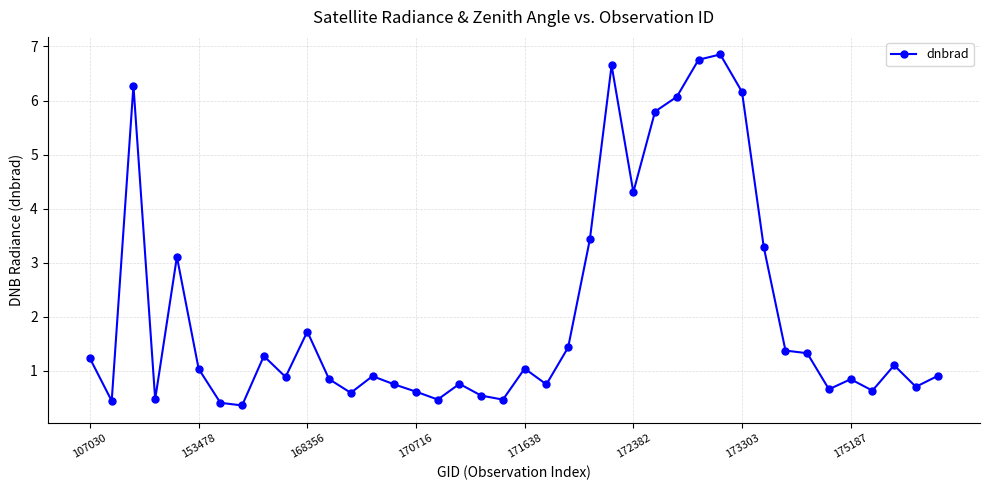

What is the minimum value shown in the chart?

0.4